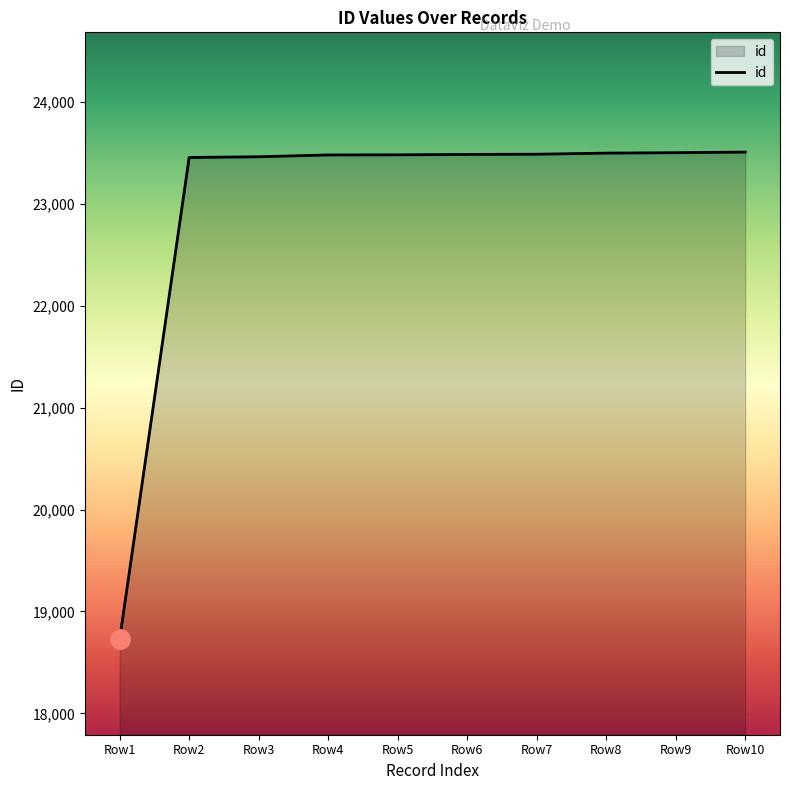

How many values are below 23486?

5